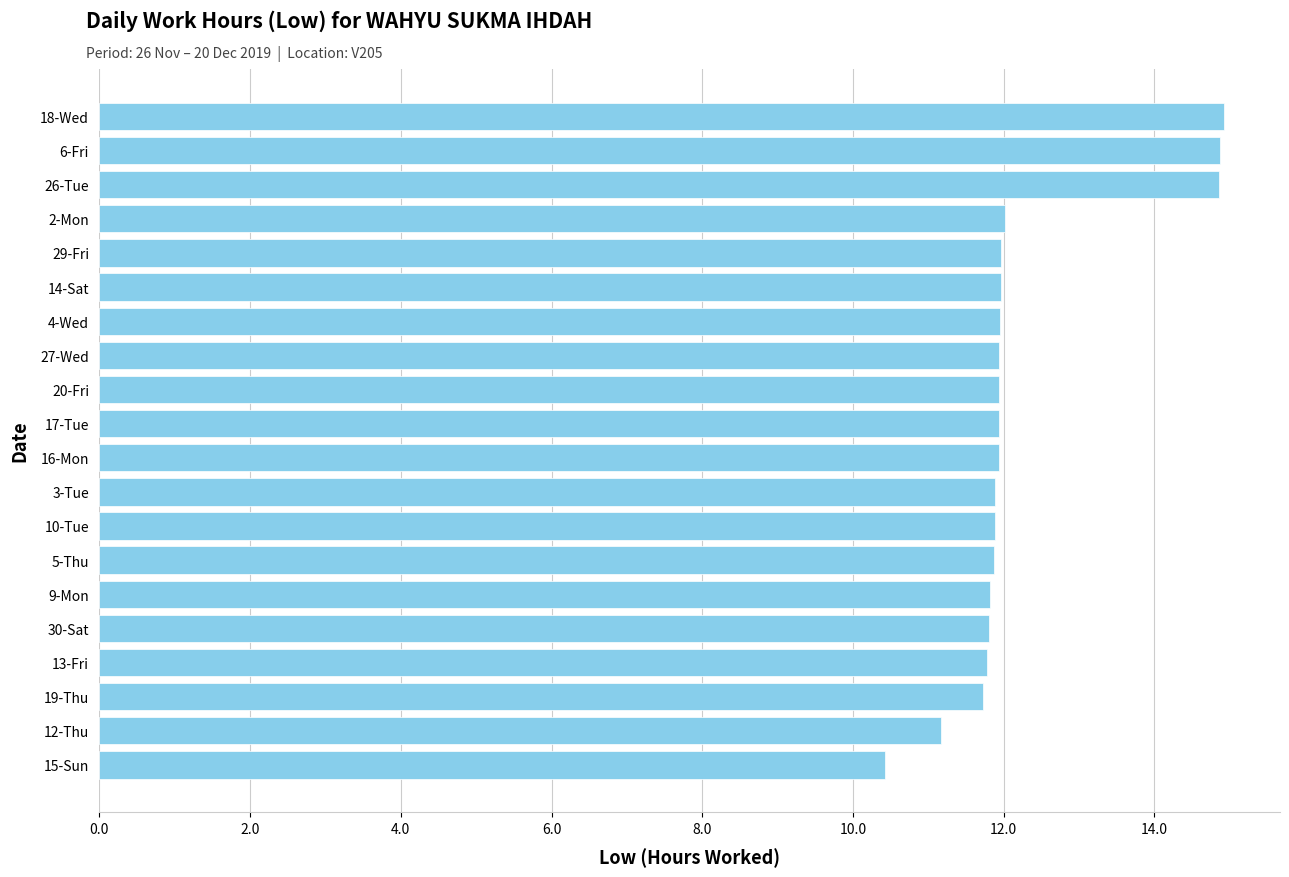

Approximately how many times larger is the value at 10-Tue compared to 30-Sat?

1.0